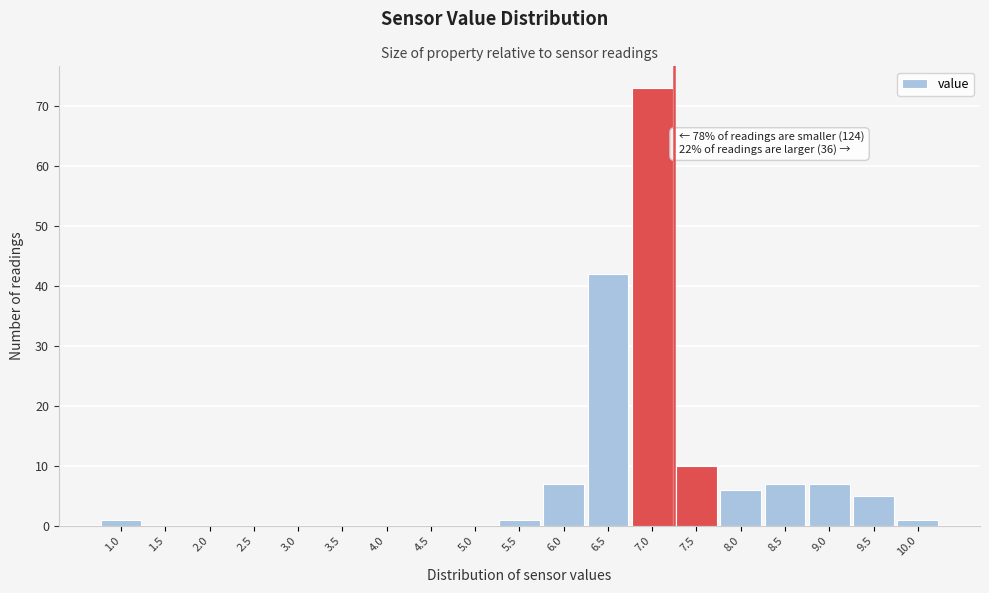

Reading left to right, what are all the values shown in this chart?

1.0=1	1.5=0	2.0=0	2.5=0	3.0=0	3.5=0	4.0=0	4.5=0	5.0=0	5.5=1	6.0=7	6.5=42	7.0=73	7.5=10	8.0=6	8.5=7	9.0=7	9.5=5	10.0=1